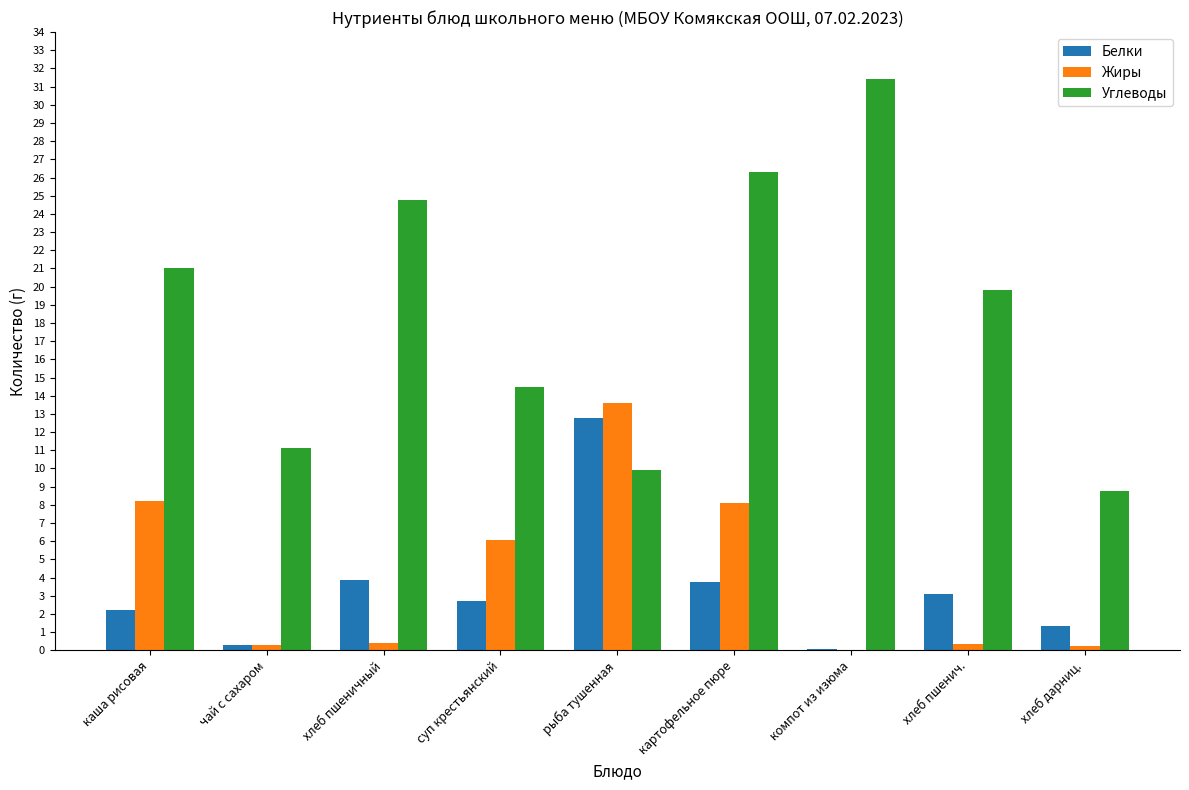

Which series changed the most between картофельное пюре and компот из изюма?

Жиры